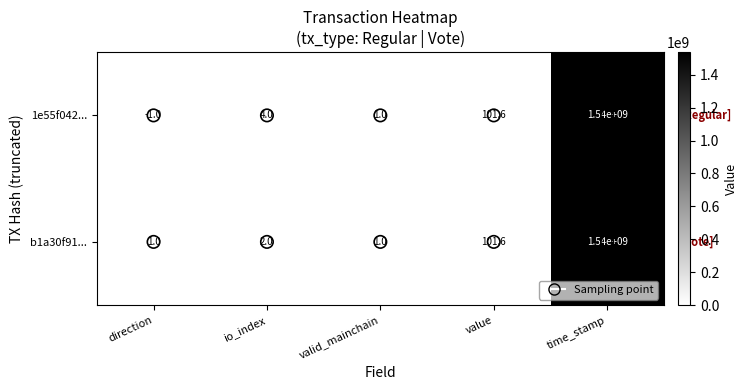

What is the sum of all 1e55f042... values?

1540000105.6